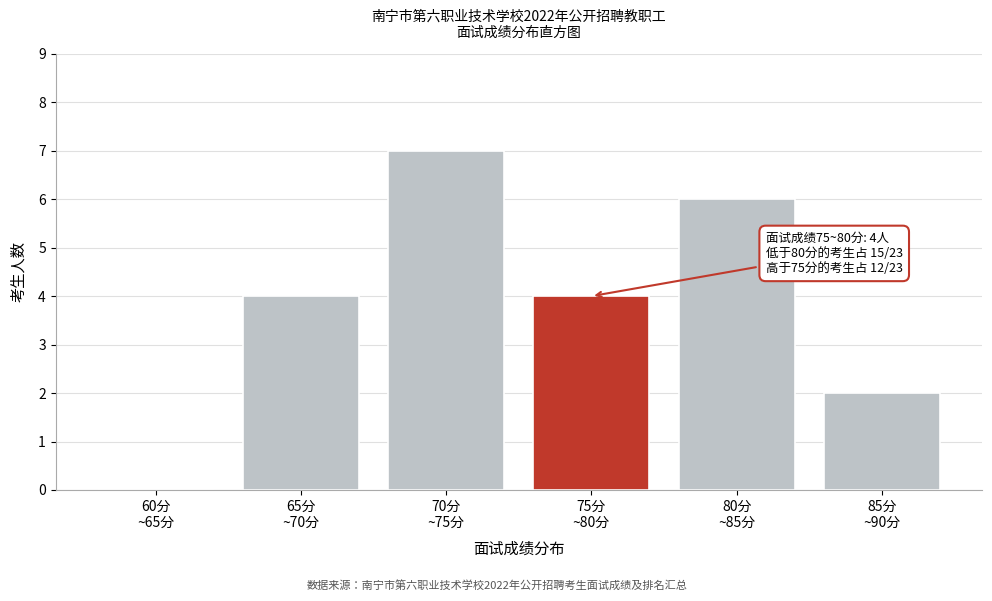

What is the maximum value shown in the chart?

7